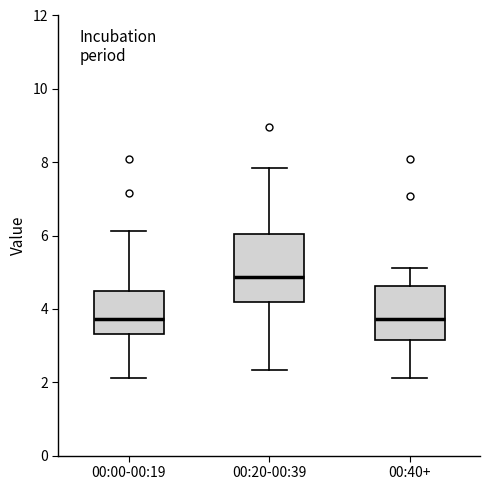

Reading left to right, read every box against the y-axis: the position of its median line, the range the box covers, and the ends of its whiskers. The values are not printed on the chart, so give them approximately, as read against the axis.

00:00-00:19: median 3.8, box 3.4 to 4.4, whiskers 2.2 to 6.2
00:20-00:39: median 4.8, box 4.2 to 6.0, whiskers 2.4 to 7.8
00:40+: median 3.8, box 3.2 to 4.6, whiskers 2.2 to 5.2